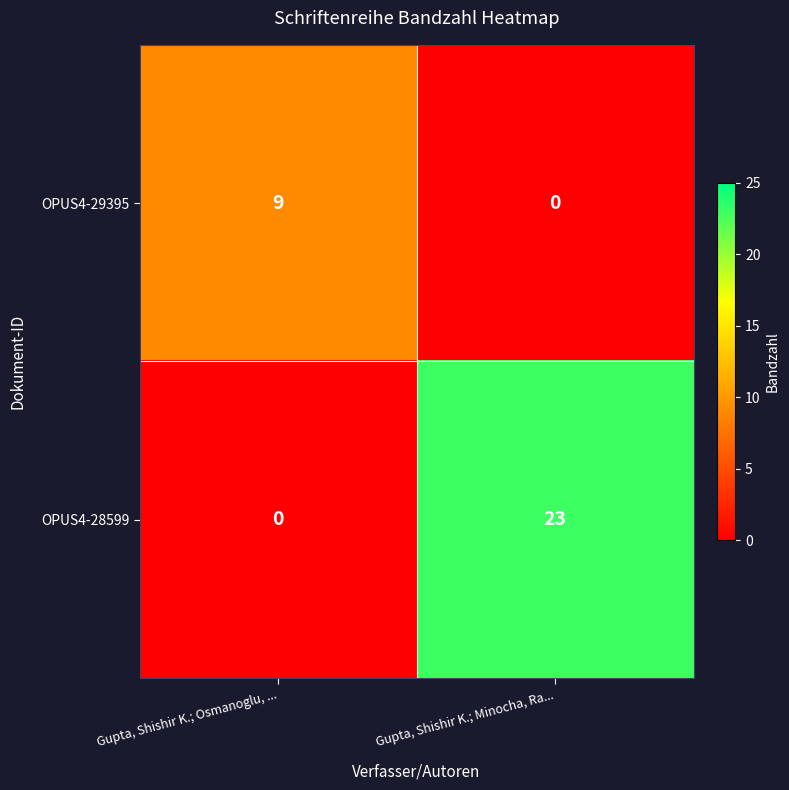

What is the spread (max minus min) of values at Gupta, Shishir K.; Minocha, Ra...?

23